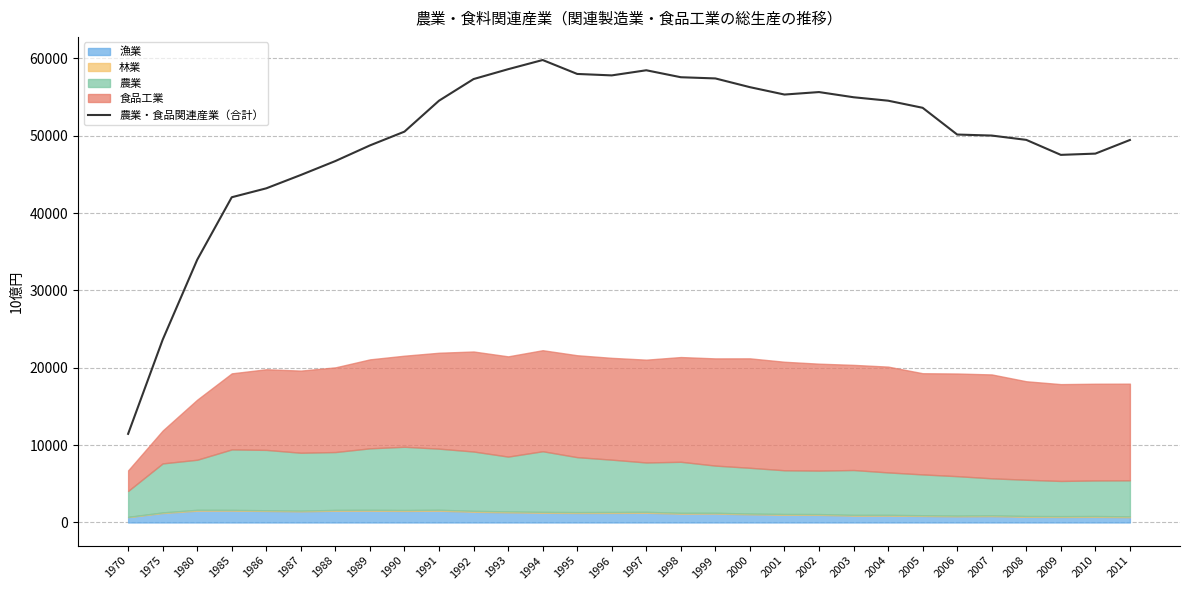

What is the smallest value displayed?

11456.2